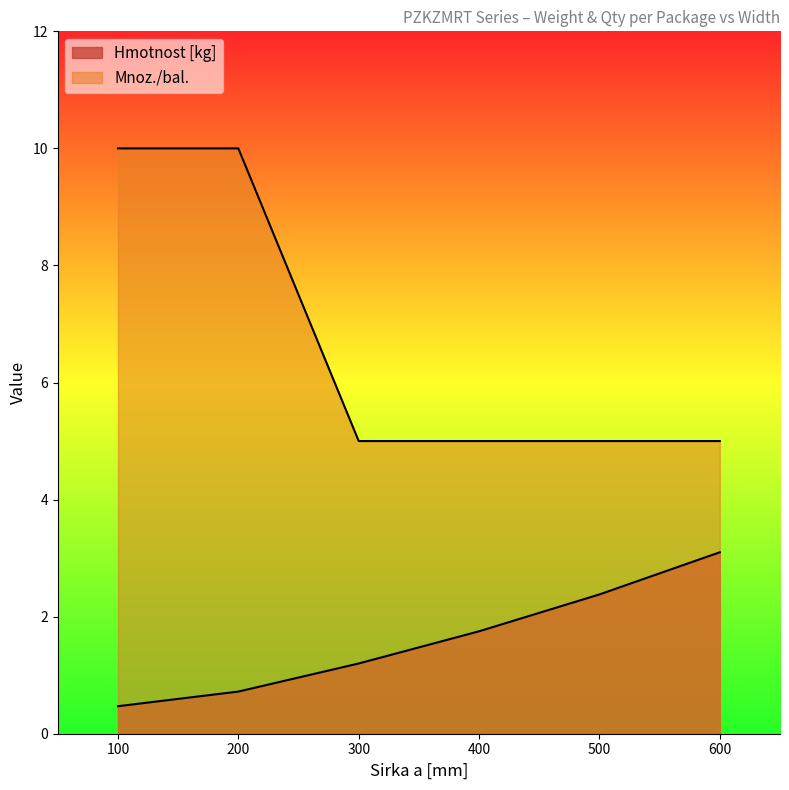

Between 200 and 300, which series saw the biggest shift?

Mnoz./bal.